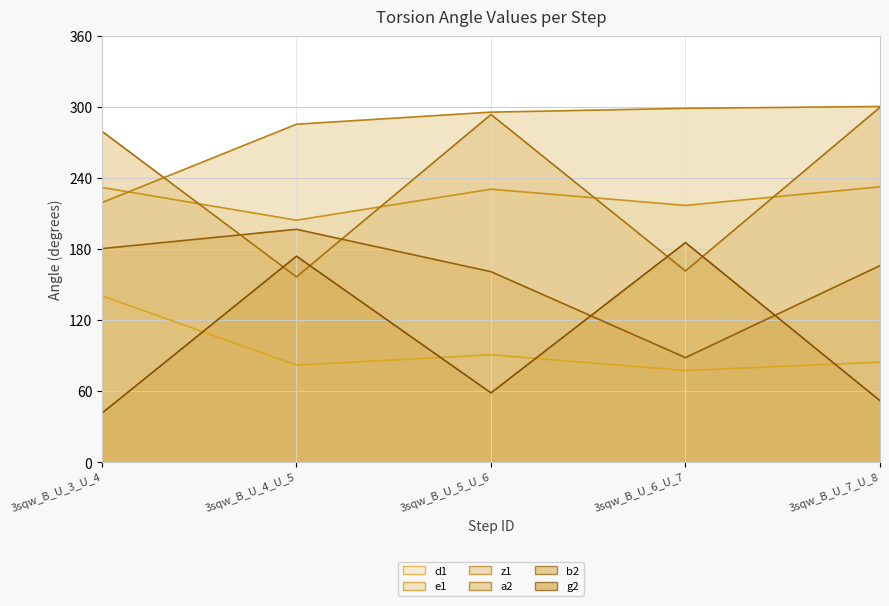

Where do b2 line and a2 line first cross each other?

3sqw_B_U_3_U_4 and 3sqw_B_U_4_U_5